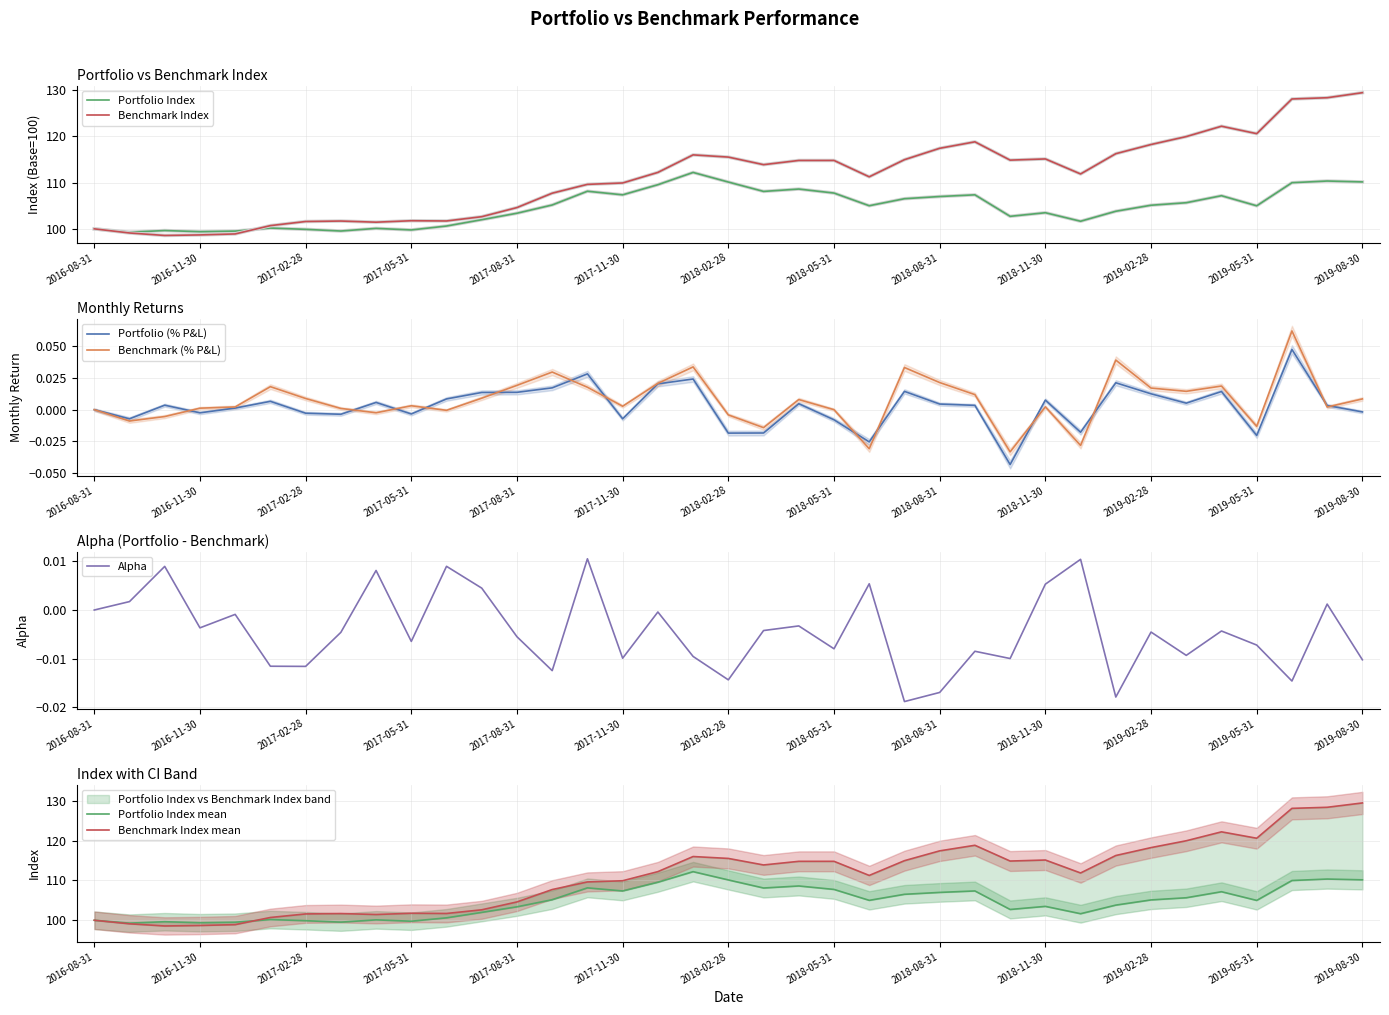

List the series in order of their peak value, lowest first.

Alpha, Portfolio (% P&L), Benchmark (% P&L), Portfolio Index, Benchmark Index